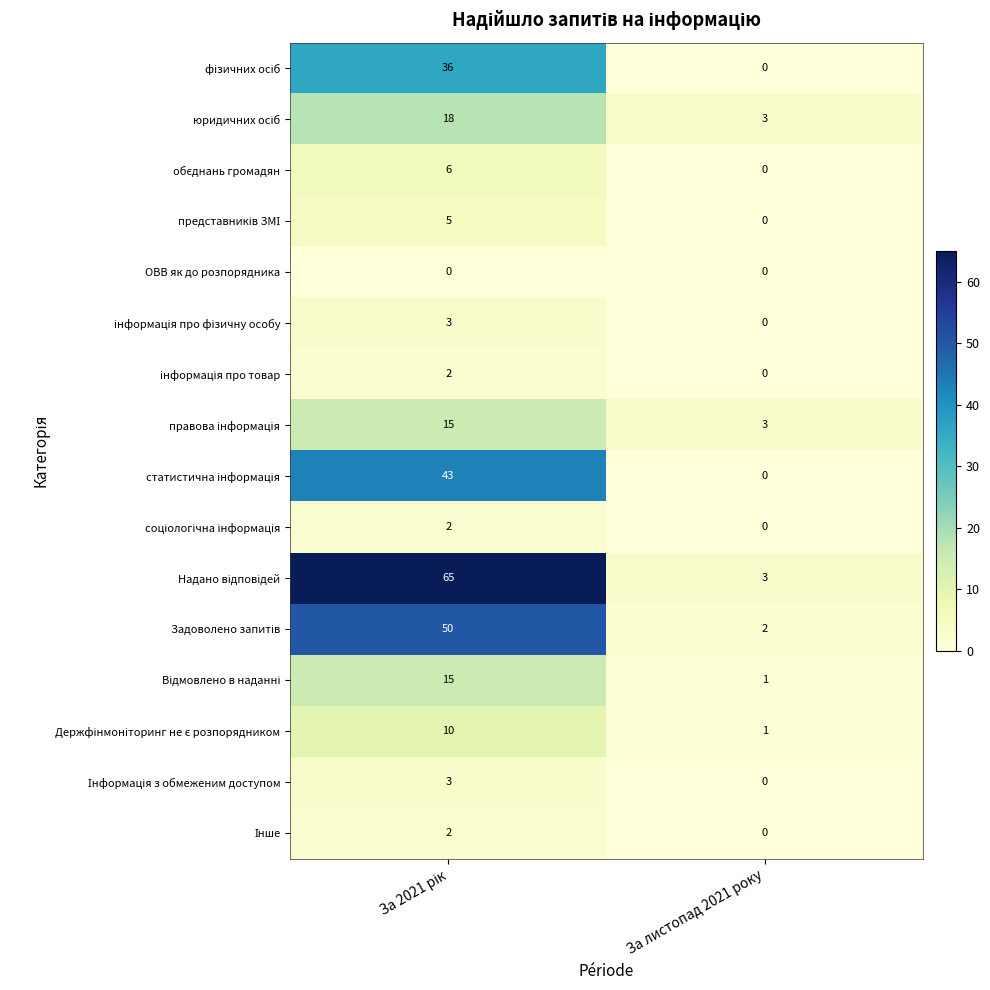

How many categories are shown in the chart?

2